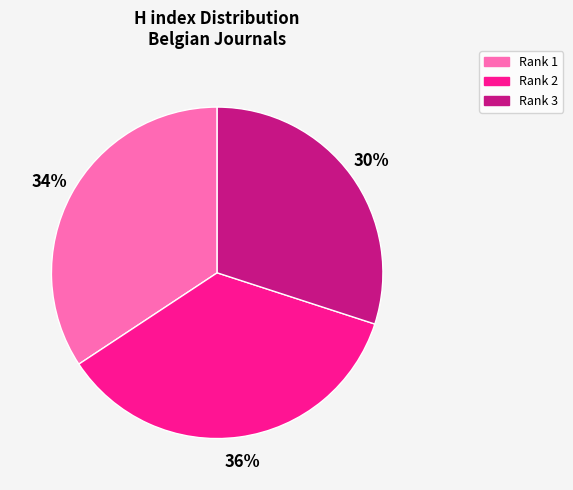

Between Rank 1 and Rank 3, which is larger?

Rank 1